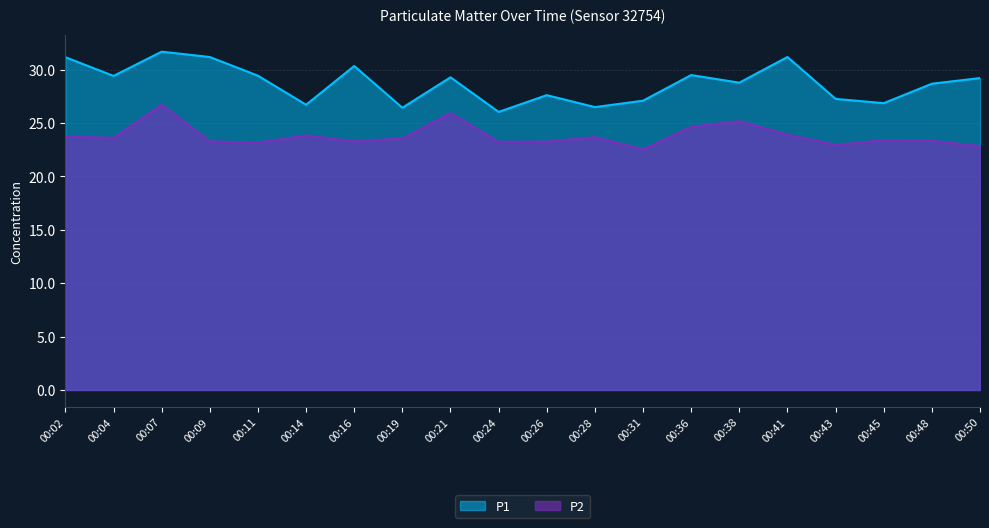

At which label is P2 closest to 24?

00:41